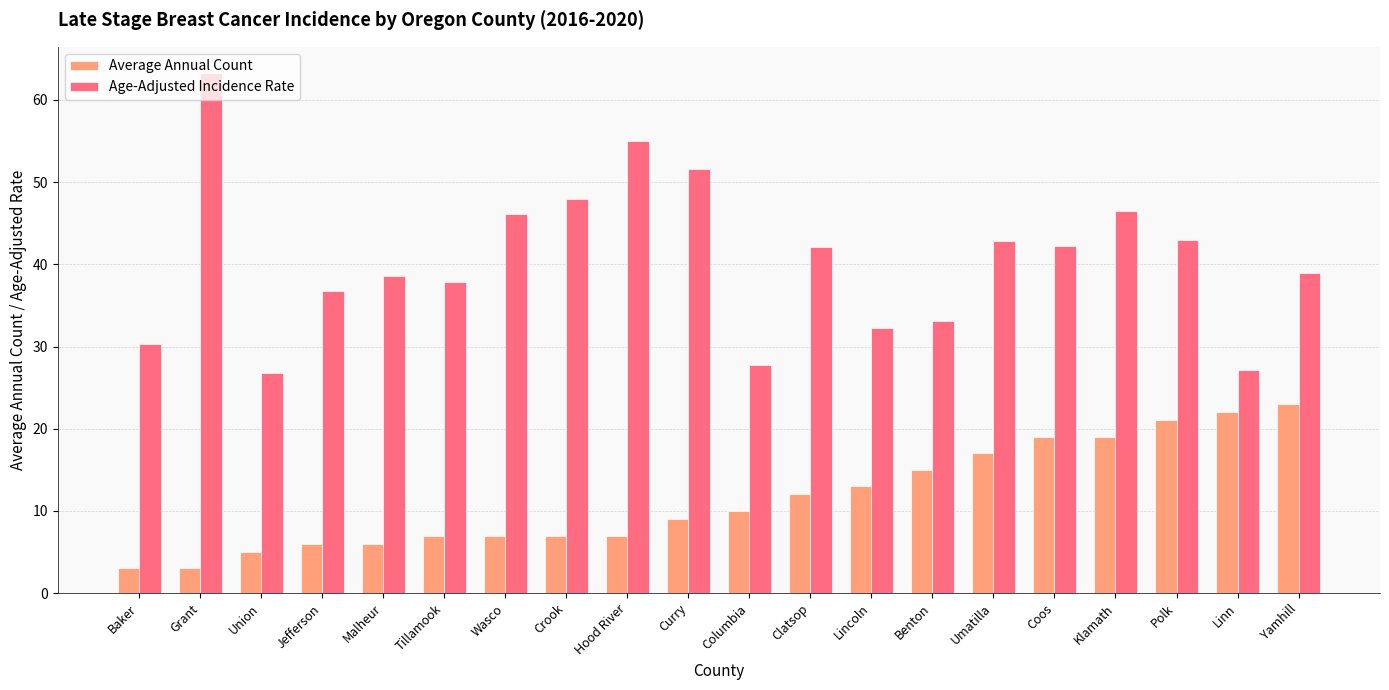

True or false: Average Annual Count has a value of 6.0 at Malheur.

True